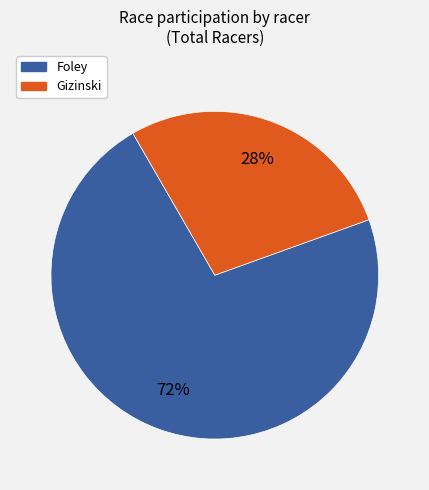

What is the smallest slice in the pie chart?

Gizinski